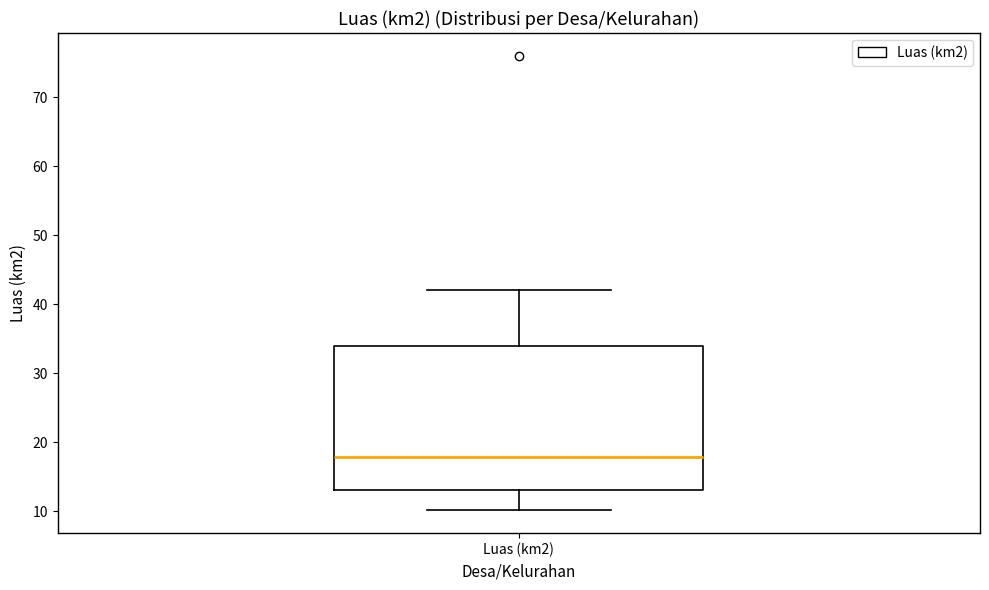

Transcribe this box plot: give where the median line is, the range the box spans, and where the two whiskers end, as read against the y-axis. The values are not printed on the chart, so give them approximately, as read against the axis.

median 18, box 13 to 34, whiskers 10 to 42